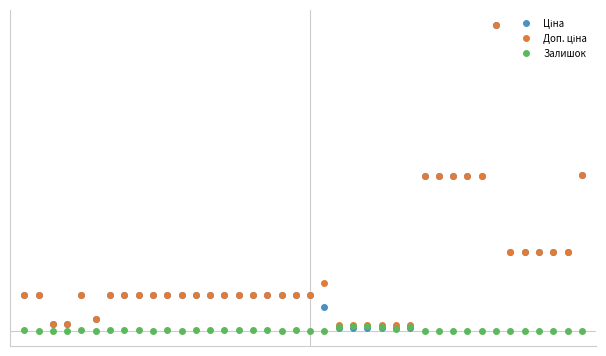

Reading right to left, transcribe all the data shown in this chart.

Ціна: 29747.2	15120.0	15120.0	15120.0	15120.0	15120.0	58426.5	29491.5	29491.5	29491.5	29491.5	29491.5	589.9	589.9	589.9	589.9	589.9	589.9	4561.9	6925.7	6925.7	6925.7	6925.7	6925.7	6925.7	6925.7	6925.7	6925.7	6925.7	6925.7	6925.7	6925.7	6925.7	6925.7	2291.7	6925.7	1375.4	1375.4	6925.7	6925.7
Доп. ціна: 29747.2	15120.0	15120.0	15120.0	15120.0	15120.0	58426.5	29491.5	29491.5	29491.5	29491.5	29491.5	1081.7	1081.7	1081.7	1081.7	1081.7	1081.7	9123.7	6925.7	6925.7	6925.7	6925.7	6925.7	6925.7	6925.7	6925.7	6925.7	6925.7	6925.7	6925.7	6925.7	6925.7	6925.7	2292.0	6925.7	1375.0	1375.0	6925.7	6925.7
Залишок: 0.0	0.0	0.0	0.0	0.0	0.0	14.0	14.0	13.0	9.0	14.0	11.0	736.0	273.0	679.0	852.0	863.0	760.0	0.0	32.0	52.0	34.0	72.0	64.0	57.0	148.0	66.0	71.0	0.0	45.0	29.0	66.0	64.0	76.0	3.0	87.0	16.0	4.0	36.0	90.0